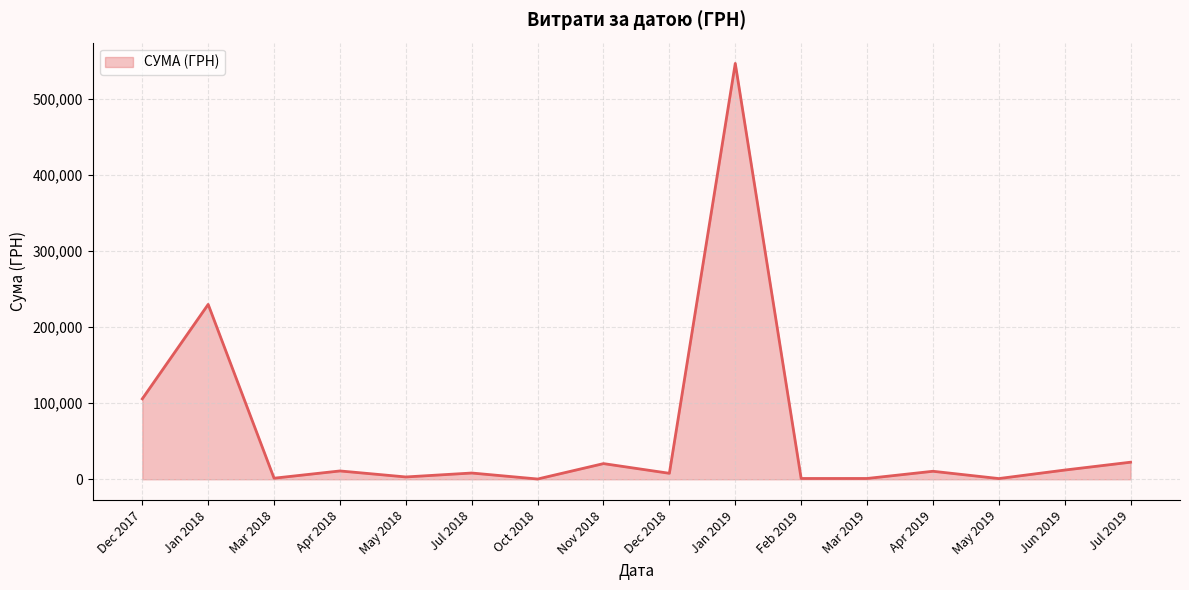

Where is the data nearest to the value 273644?

Jan 2018